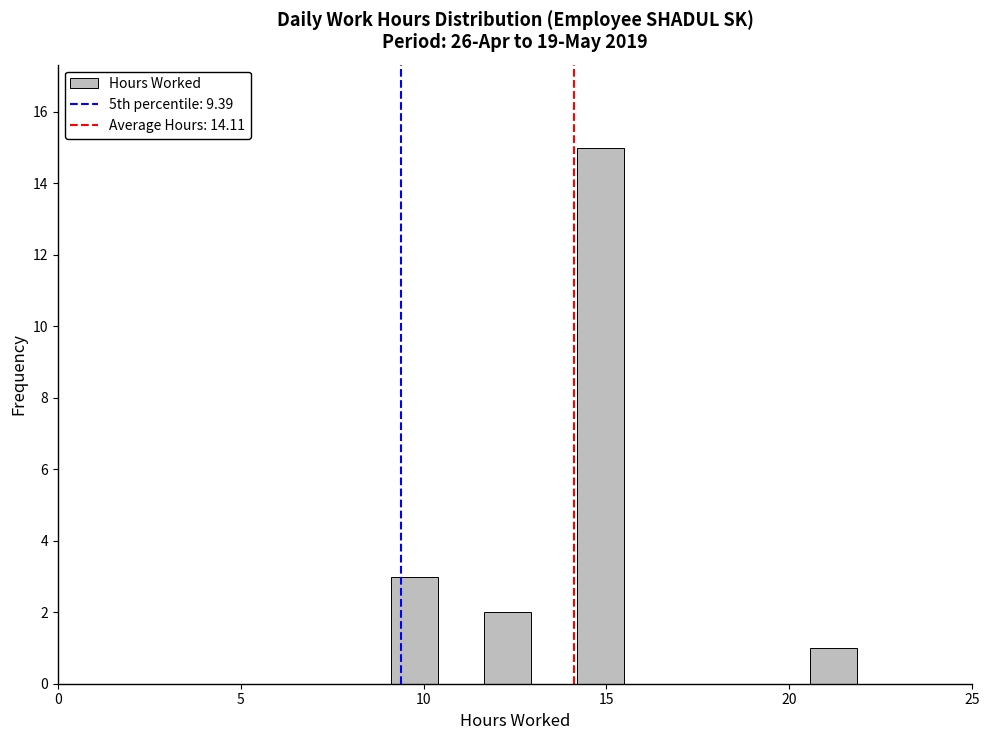

Read against the x-axis, roughly where is the centre of the tallest bar?

15.0